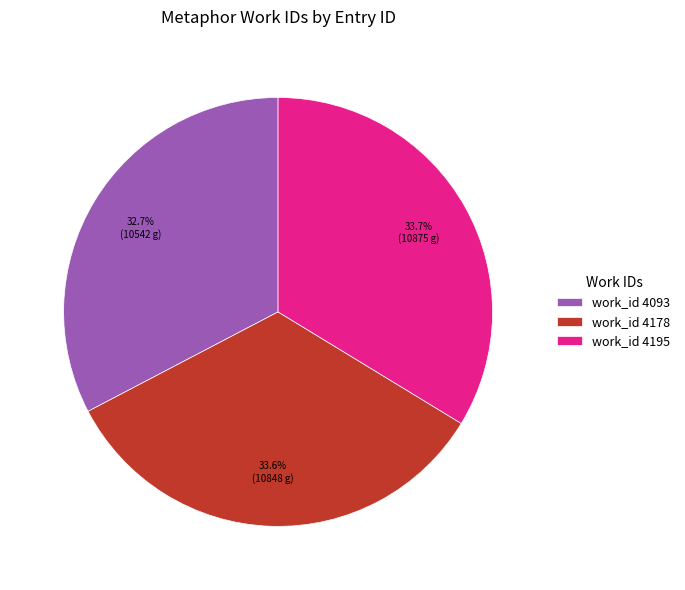

Which slice is the smallest?

work_id 4093